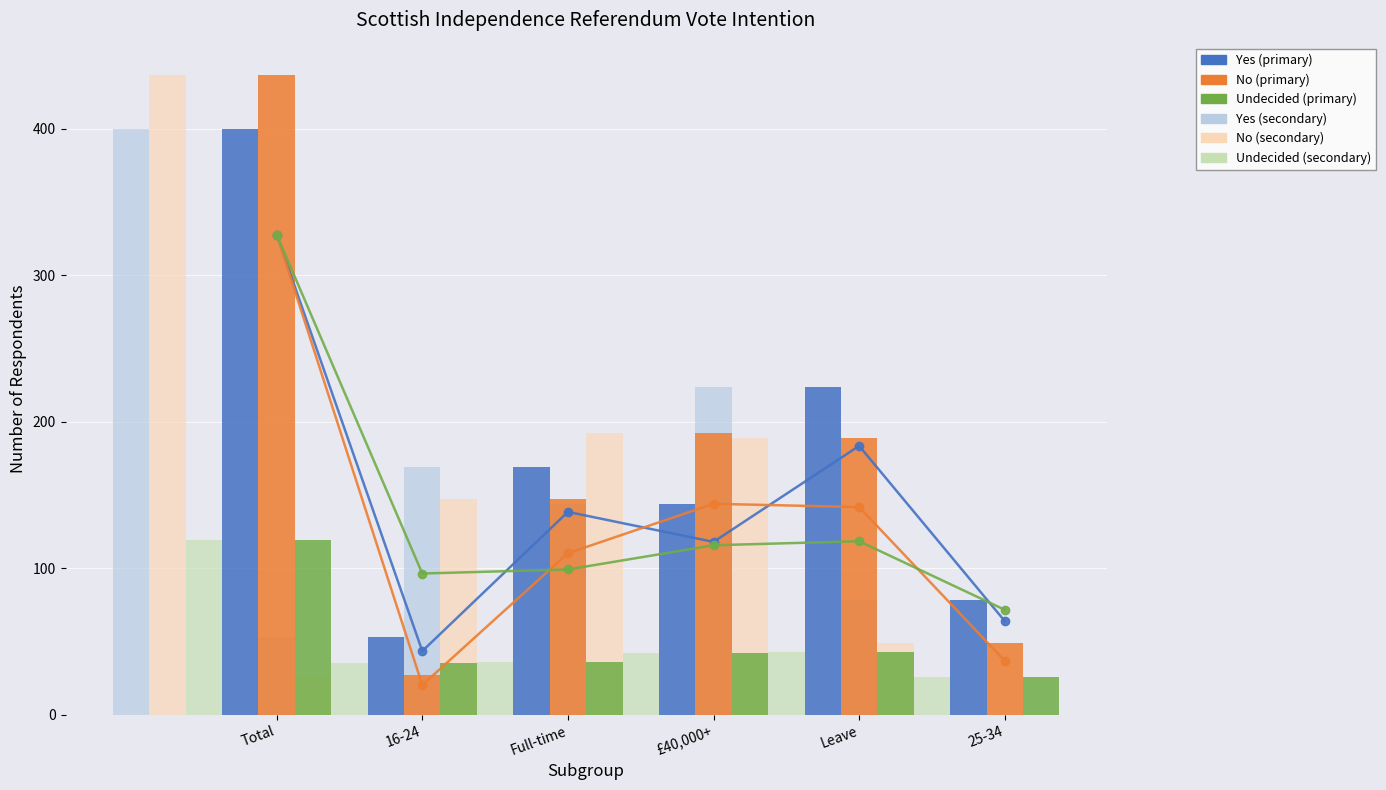

Which has a higher value, Total or Leave?

Total